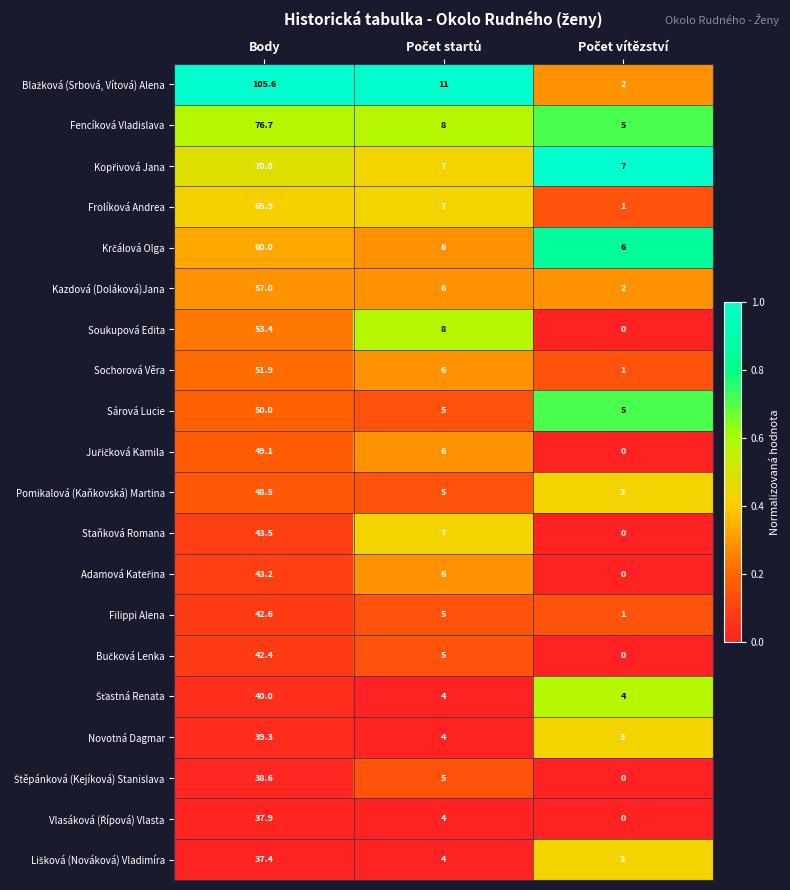

At which category does the chart reach its peak across all series?

Body